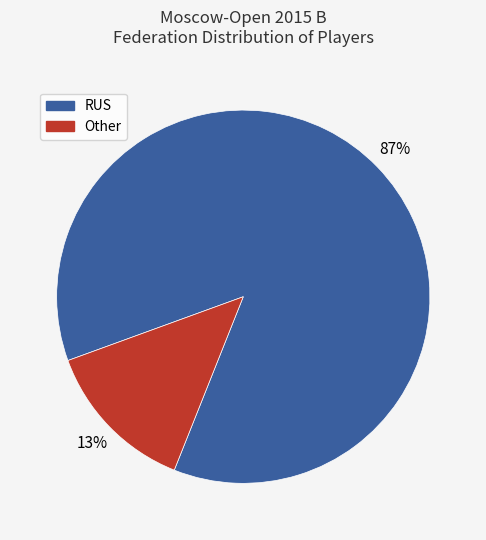

Do Other and RUS together represent more than half of the pie?

Yes